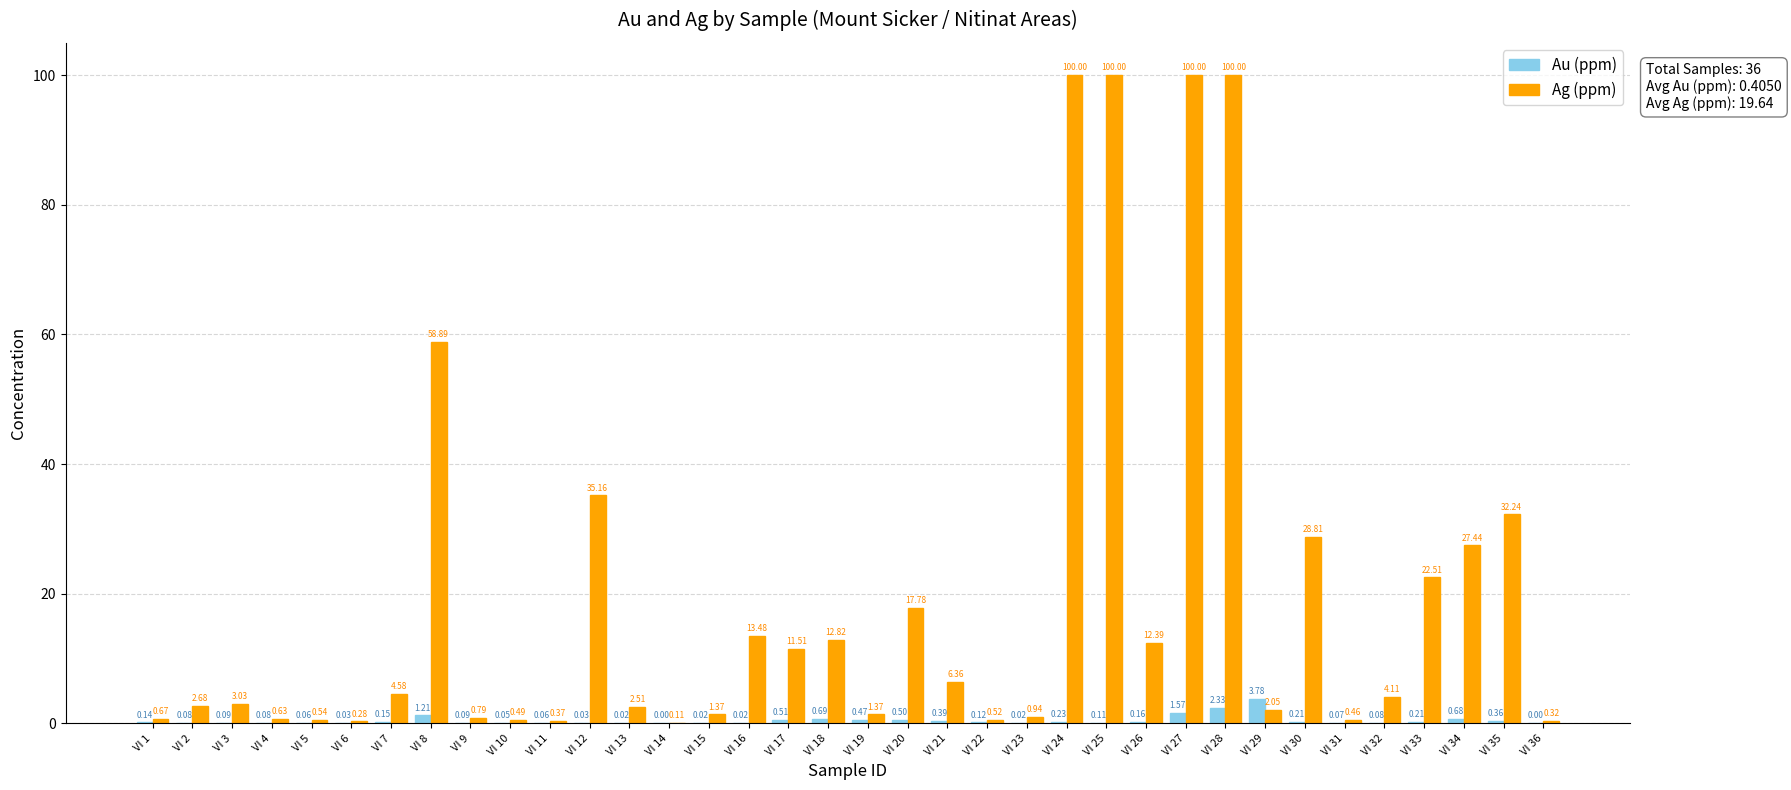

What is the sum of the Ag (ppm) values at VI 20 and VI 8?

76.7